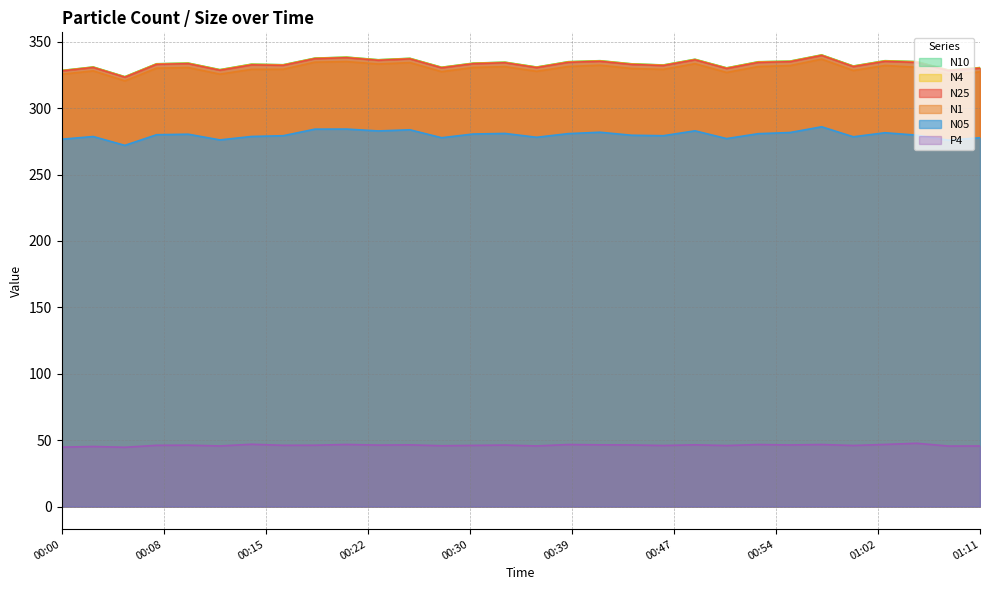

What is the difference between the maximum and minimum values in the N25 series?

16.4